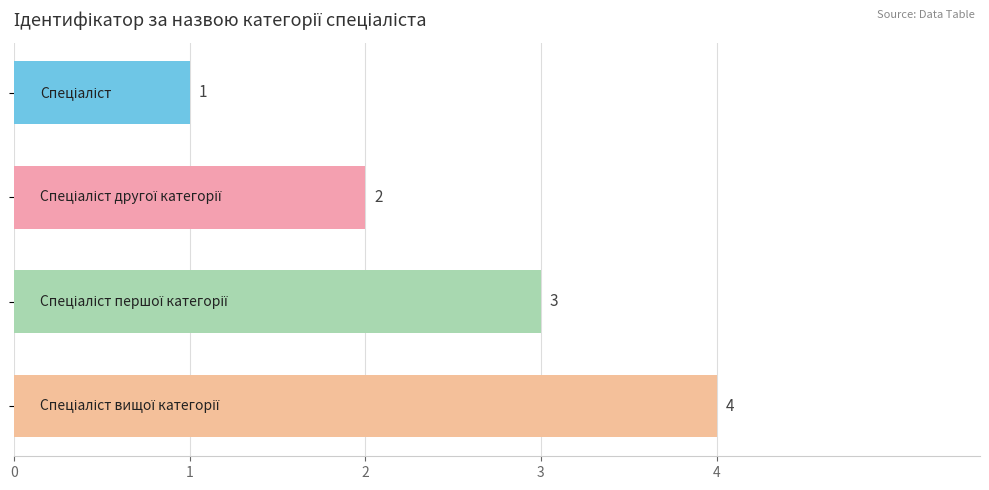

Are the bars grouped side by side (vs. stacked)?

No